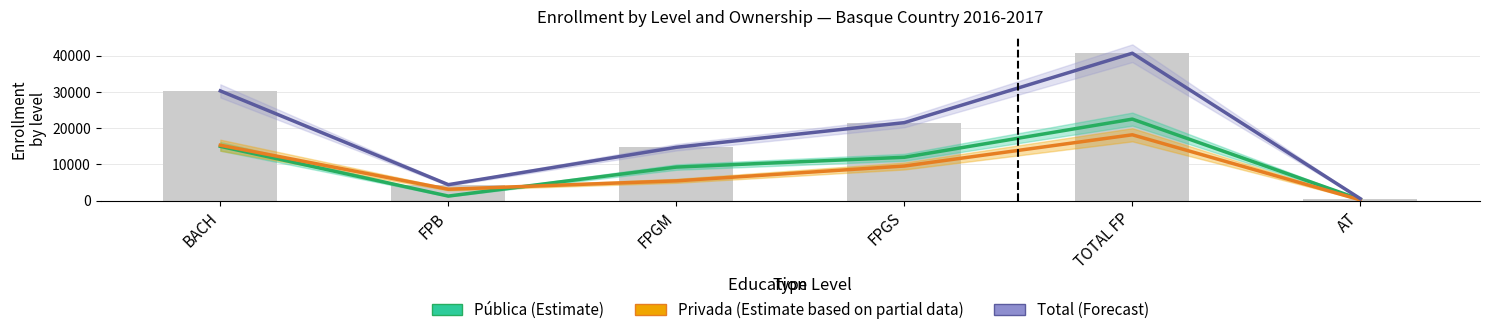

What is the difference between the highest and lowest values at FPGS?

11955